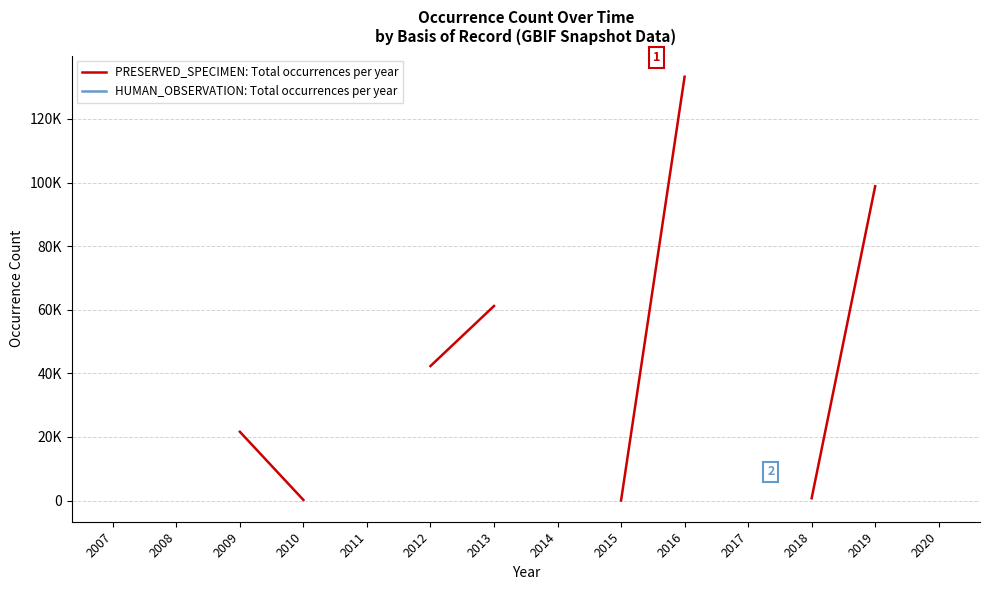

True or false: PRESERVED_SPECIMEN: Total occurrences per year and HUMAN_OBSERVATION: Total occurrences per year cross at least once.

False